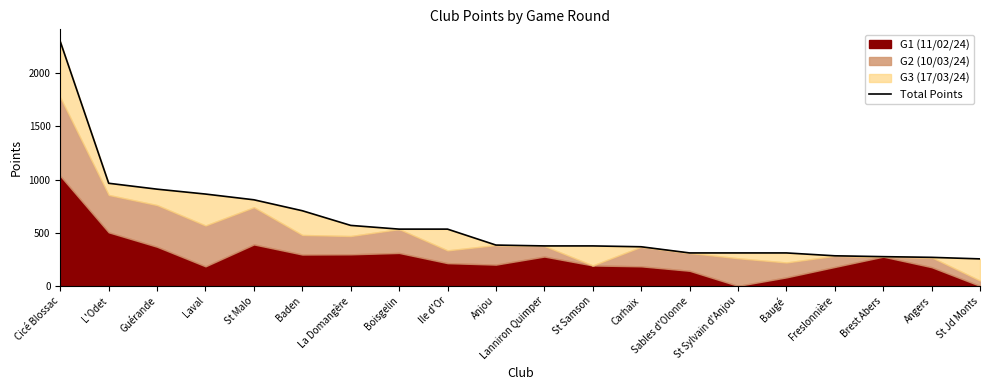

Which has a higher value, Ile d'Or or St Malo?

St Malo